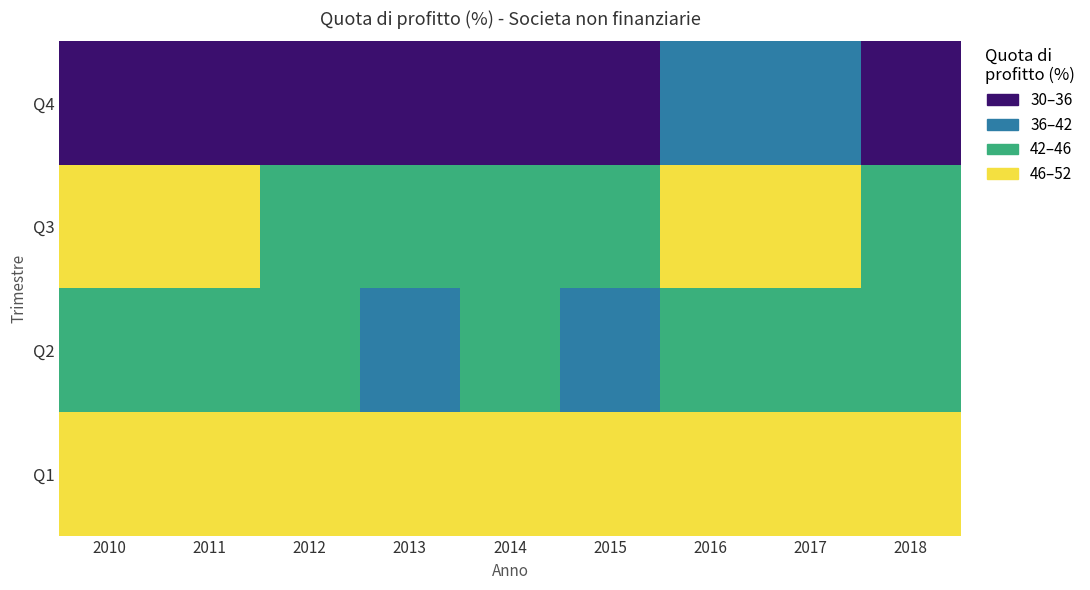

Which has a higher value, 2011 or 2015?

2011